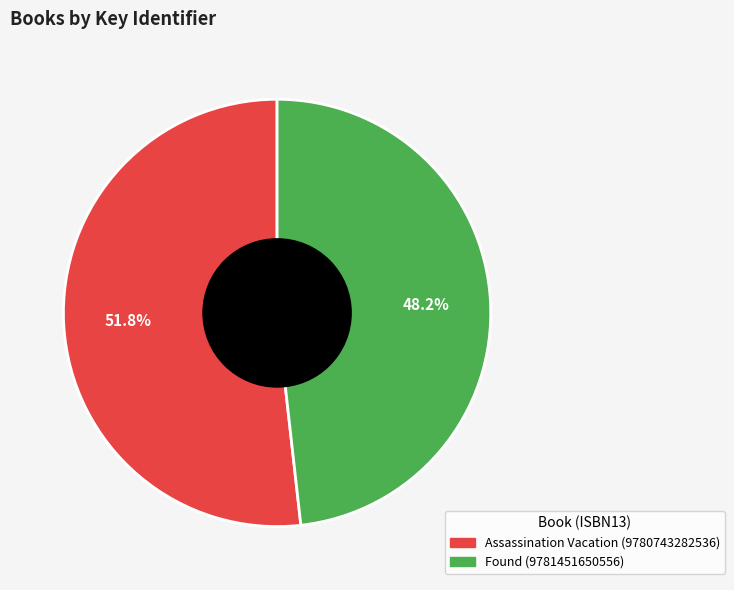

How many segments does this pie chart have?

2